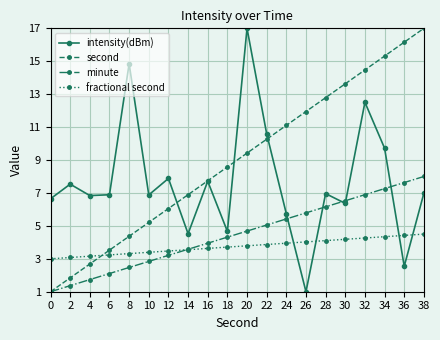

Where is intensity(dBm) nearest to the value 9?

34